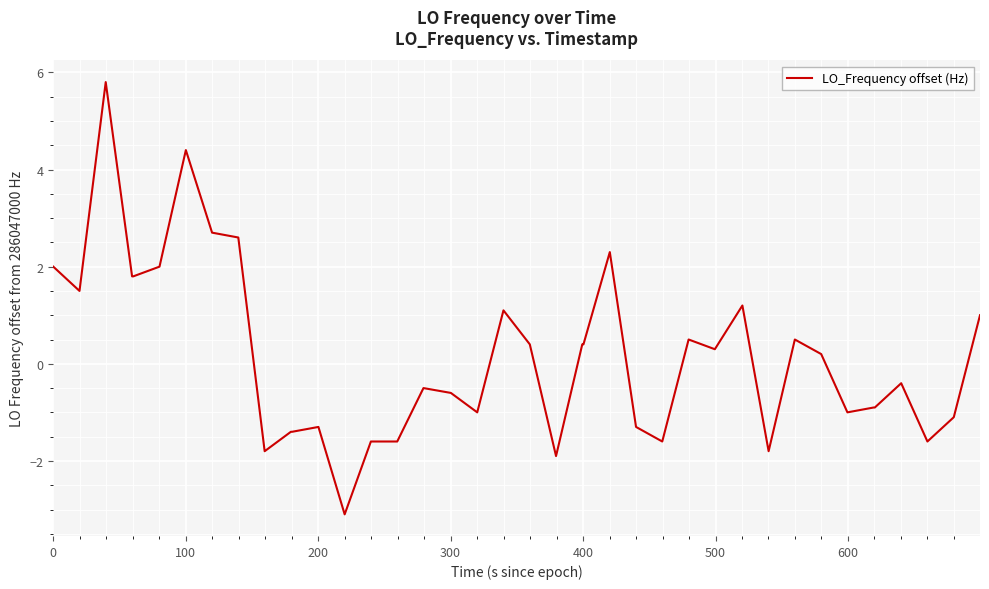

What is the difference between the maximum and minimum values?

8.9